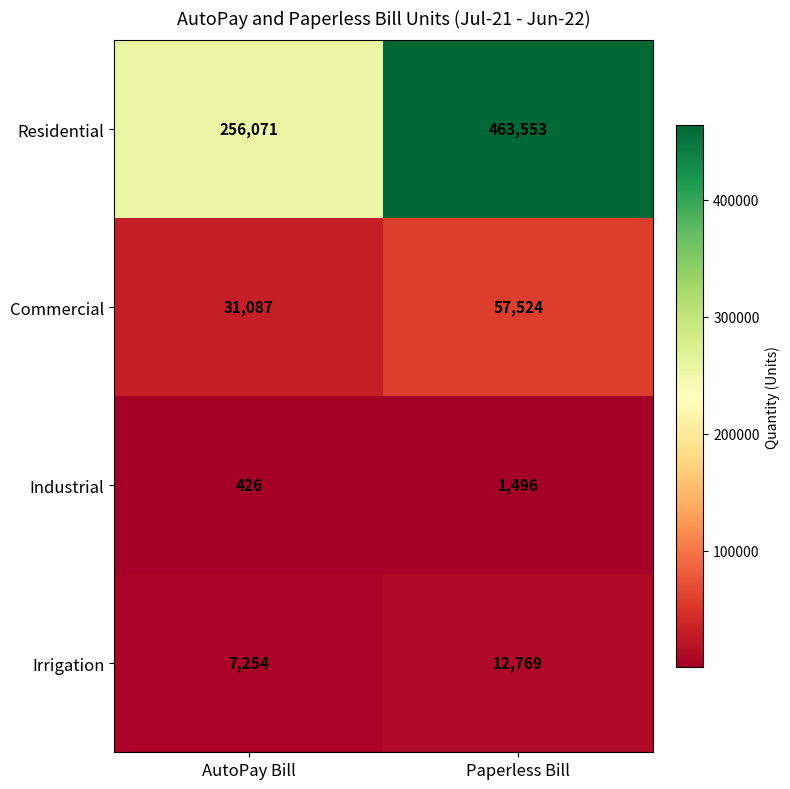

Where is Industrial nearest to the value 961?

AutoPay Bill